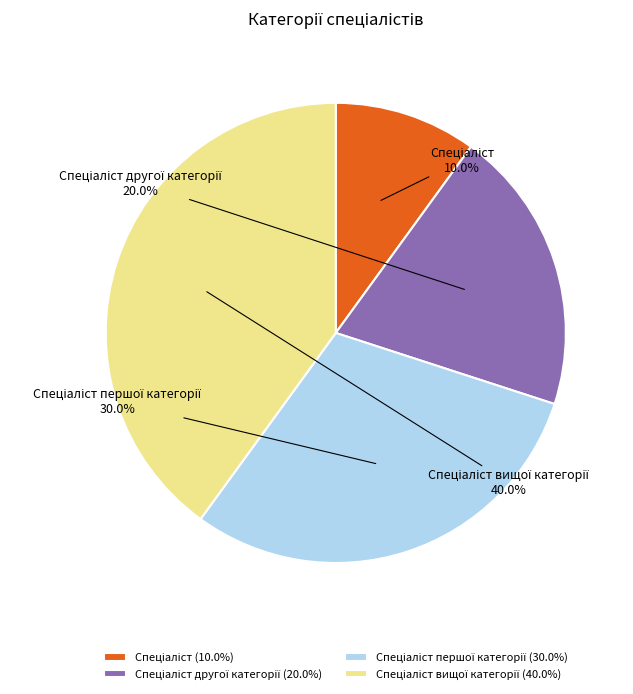

Count the number of slices in the pie.

4